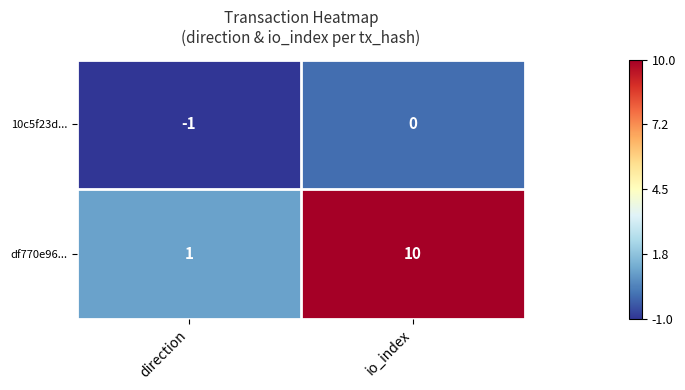

What is the average value of the df770e96... series?

6